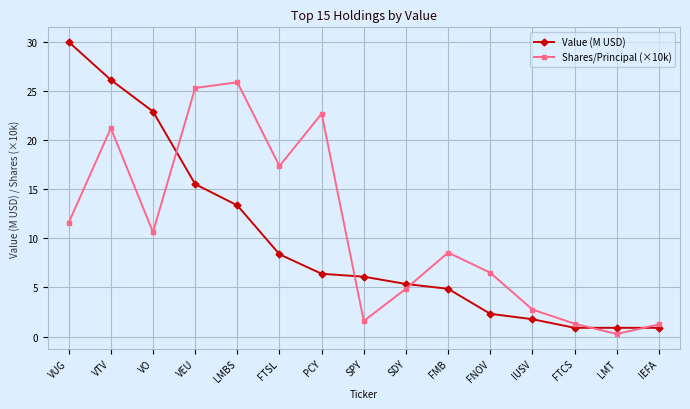

What is the smallest value displayed?

0.3